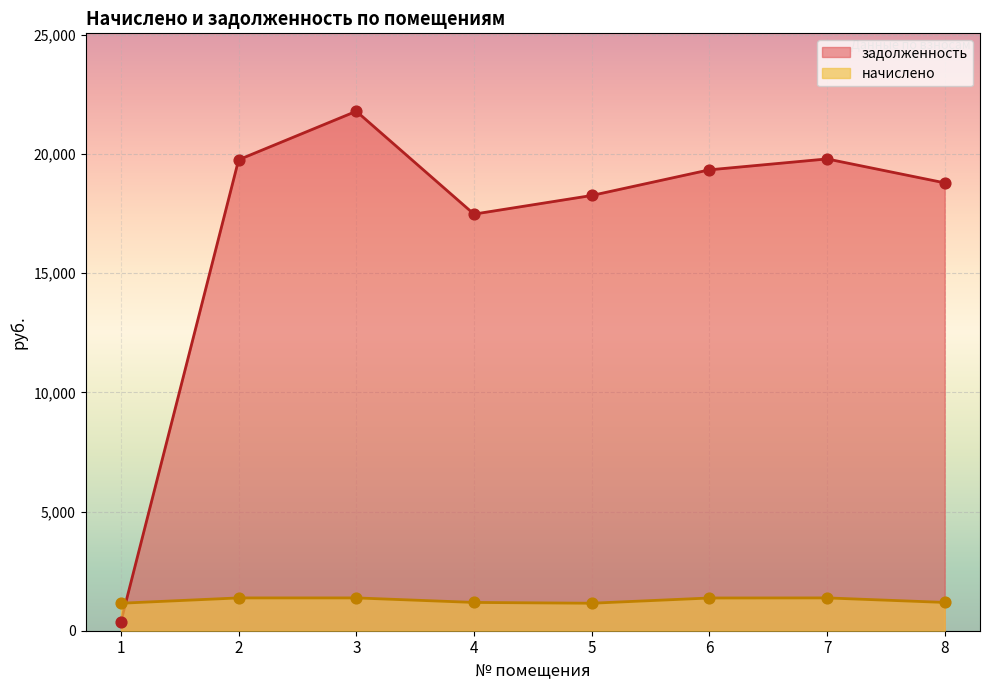

What is the total value across all series at 7?

21167.9